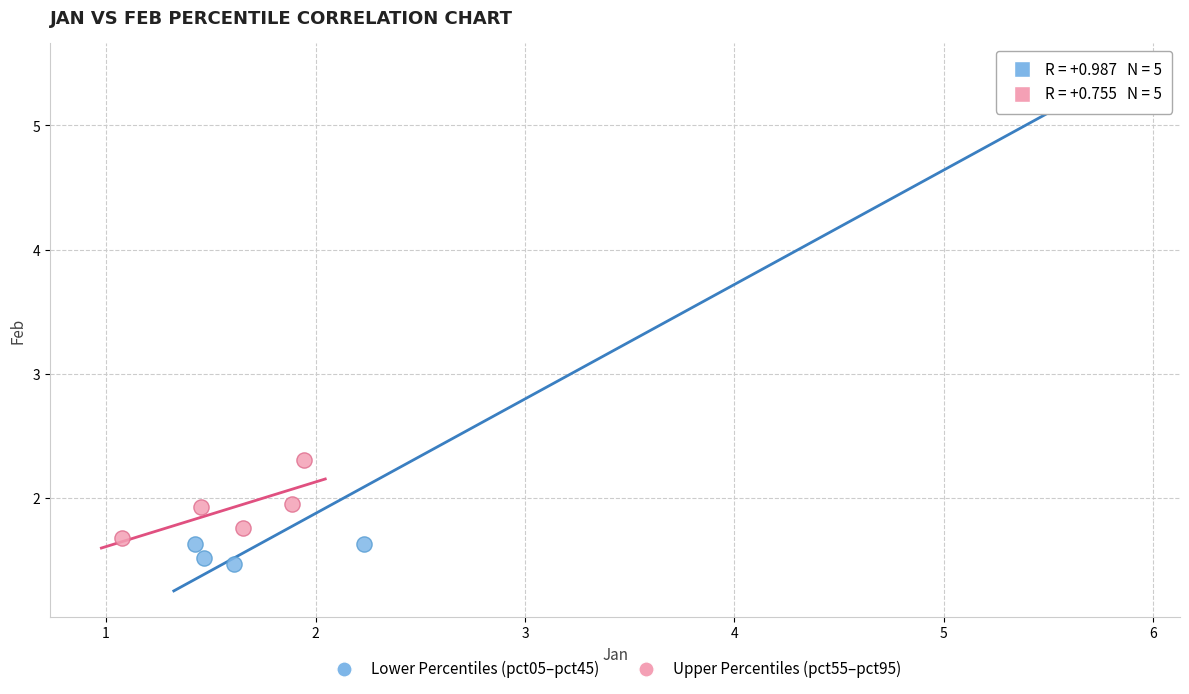

Which series contains the highest Y value?

Lower Percentiles (pct05–pct45)